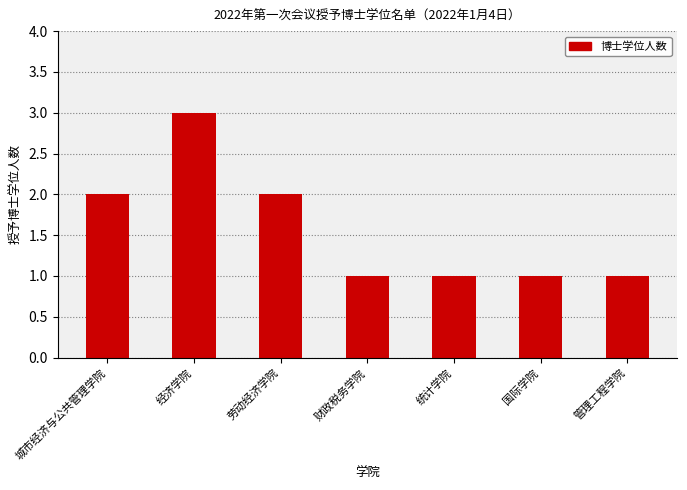

What is the average value?

2